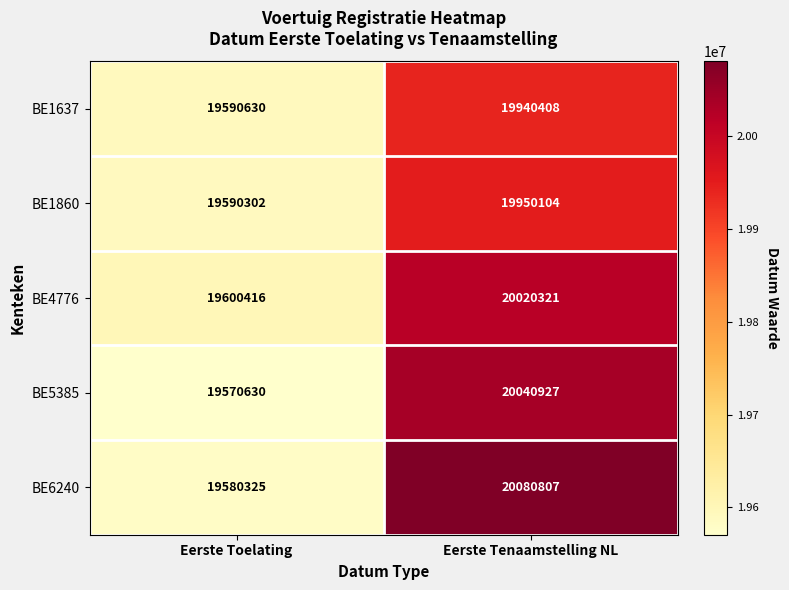

Reading left to right, transcribe all the data shown in this chart.

BE1637: 19590630	19940408
BE1860: 19590302	19950104
BE4776: 19600416	20020321
BE5385: 19570630	20040927
BE6240: 19580325	20080807